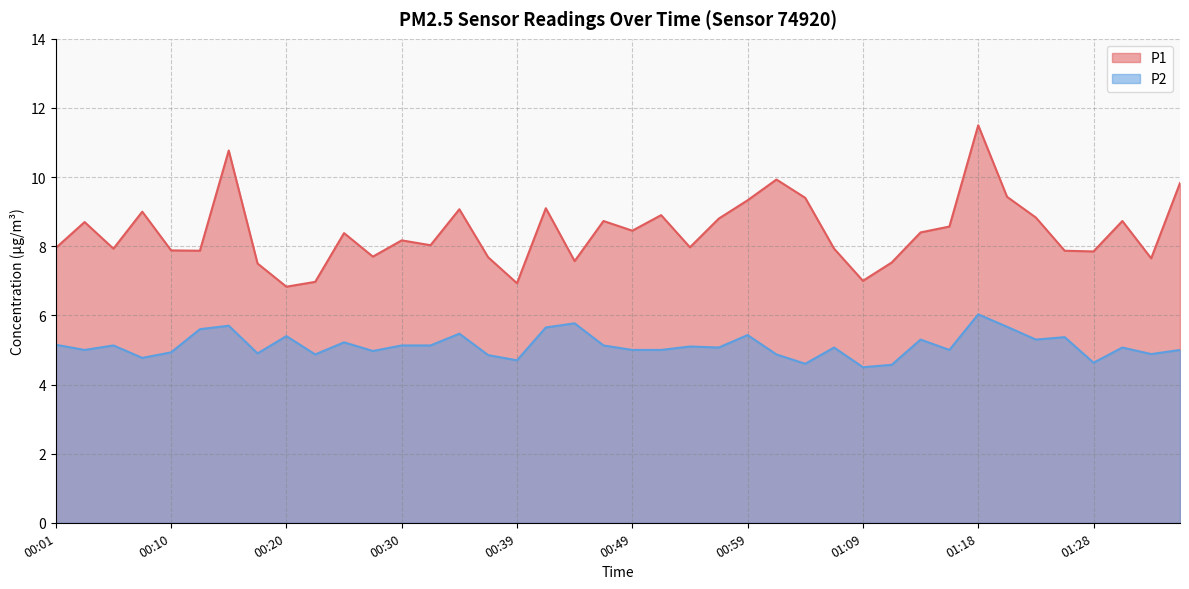

What is the smallest value displayed?

4.5